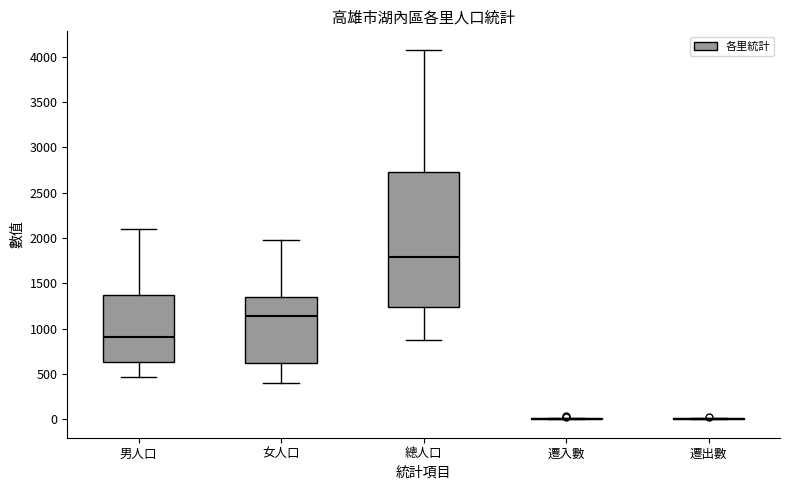

Reading left to right, read every box against the y-axis: the position of its median line, the range the box covers, and the ends of its whiskers. The values are not printed on the chart, so give them approximately, as read against the axis.

男人口: median 900, box 650 to 1350, whiskers 450 to 2100
女人口: median 1150, box 600 to 1350, whiskers 400 to 2000
總人口: median 1800, box 1250 to 2750, whiskers 850 to 4100
遷入數: box collapsed to a line at 0, whiskers 0 to 0
遷出數: box collapsed to a line at 0, whiskers 0 to 0